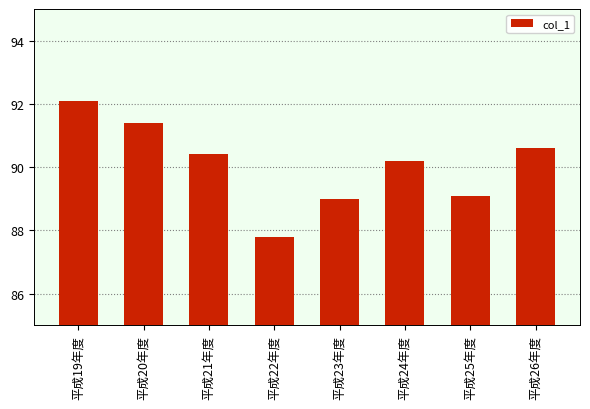

List the labels in order of value, largest first.

平成19年度, 平成20年度, 平成26年度, 平成21年度, 平成24年度, 平成25年度, 平成23年度, 平成22年度